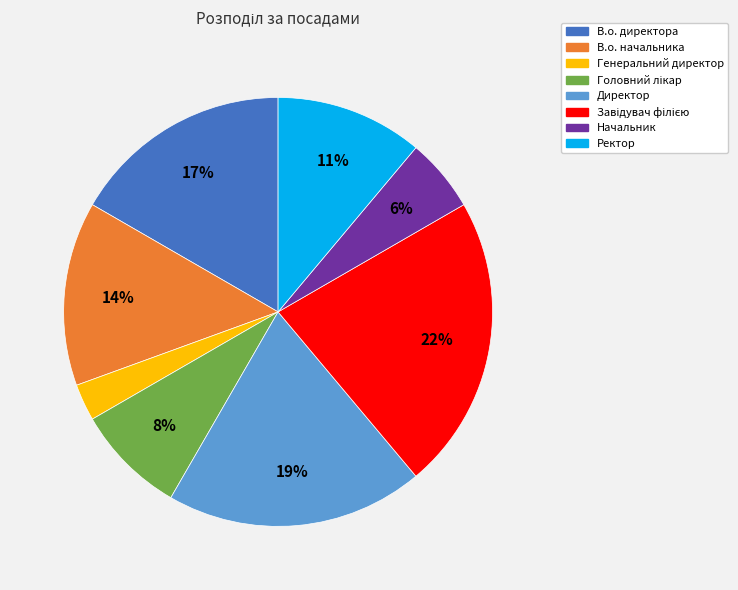

What is the smallest slice in the pie chart?

Генеральний директор